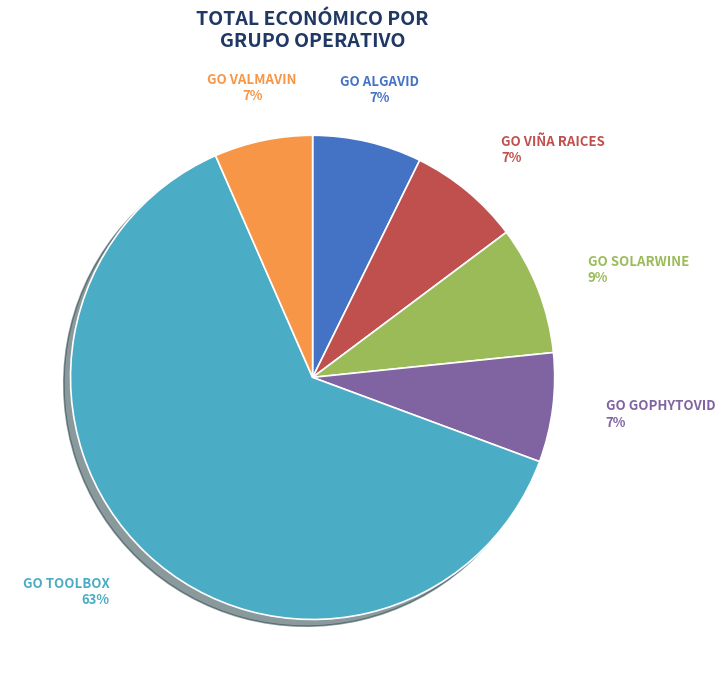

Combined, do GO ALGAVID and GO TOOLBOX account for over 50%?

Yes